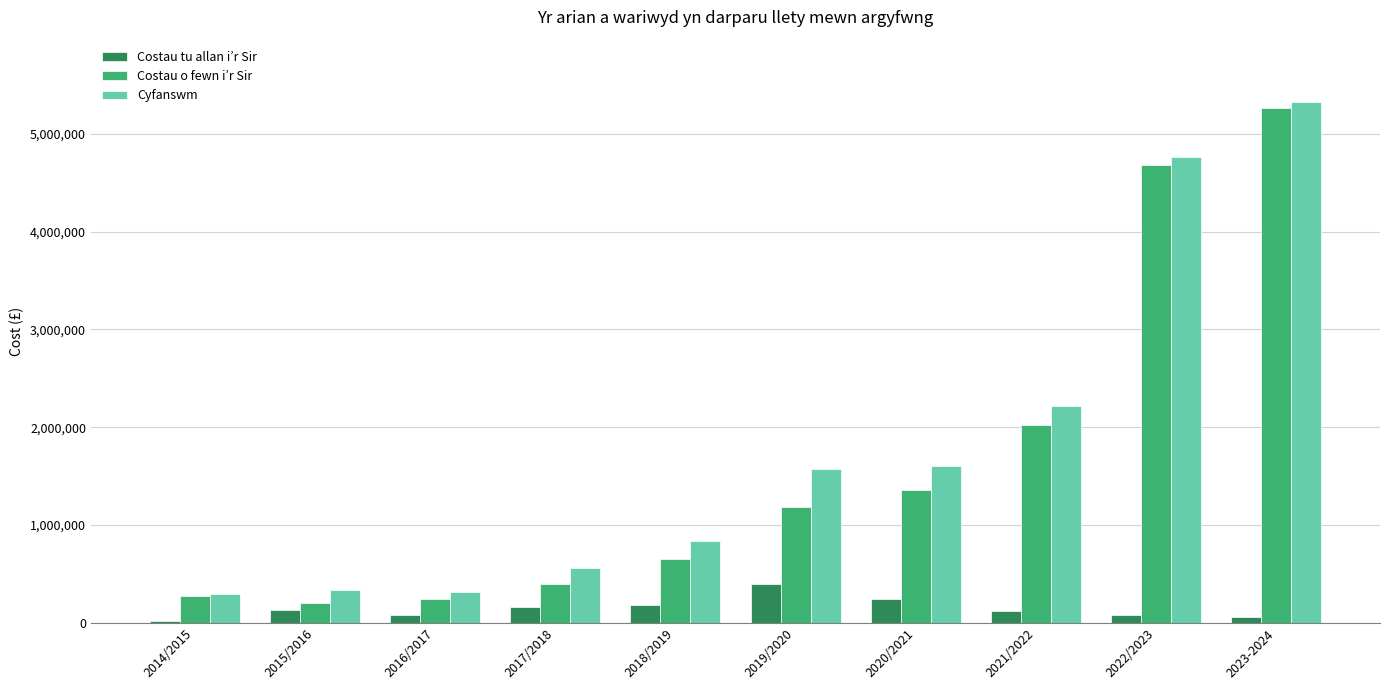

Is the value of Costau tu allan i’r Sir at 2019/2020 greater than the value of Cyfanswm at 2016/2017?

Yes